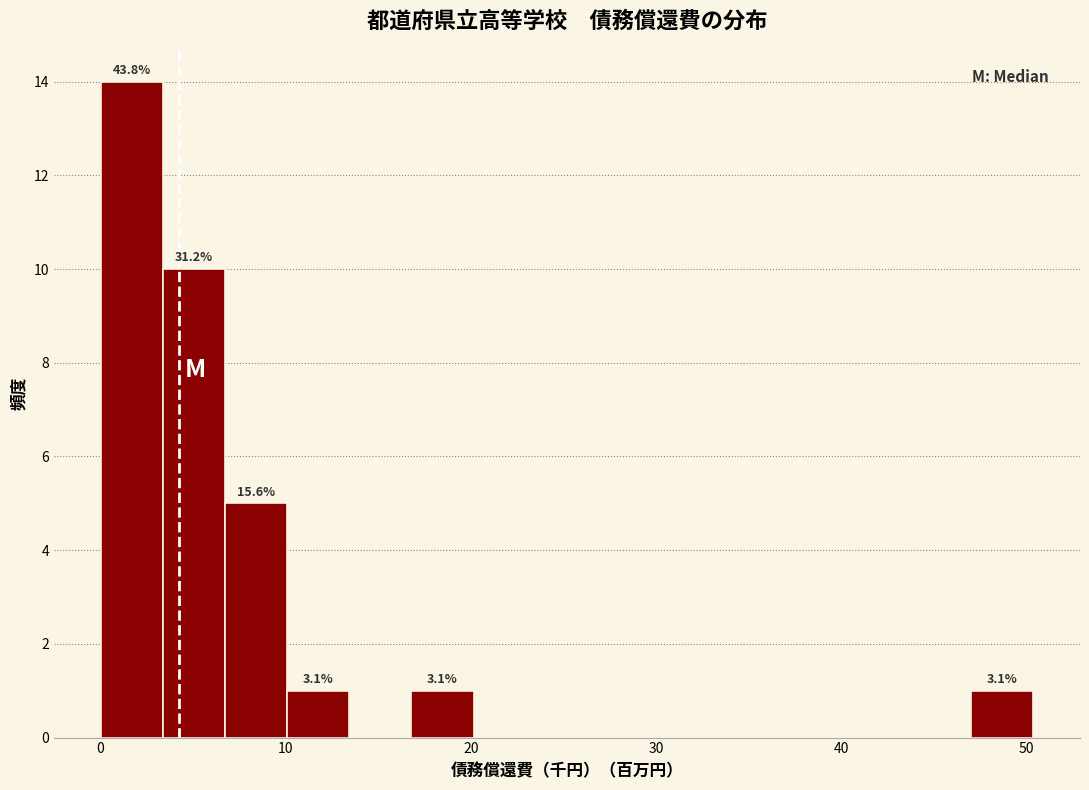

Around what value on the x-axis is the tallest bar? Give the approximate position of its centre, as read against the axis.

2